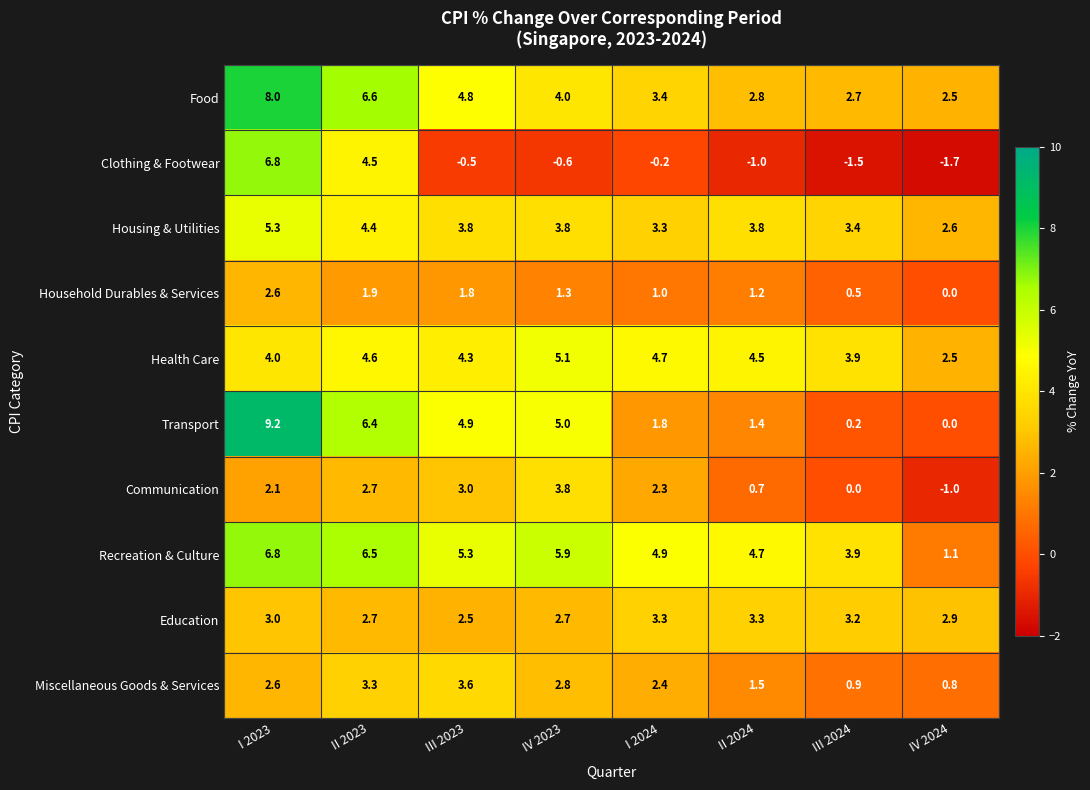

What is the average value of the Transport series?

3.6